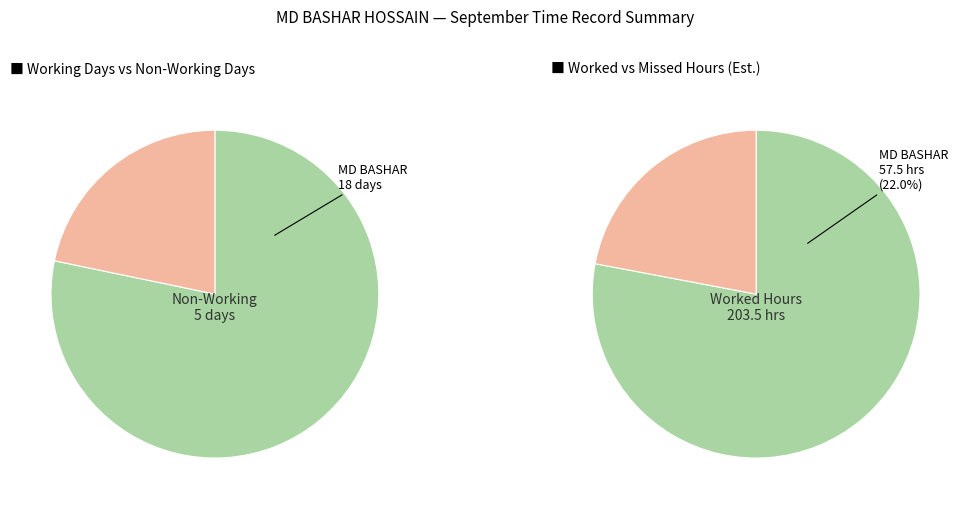

Does 27 account for over 50% of the chart?

No